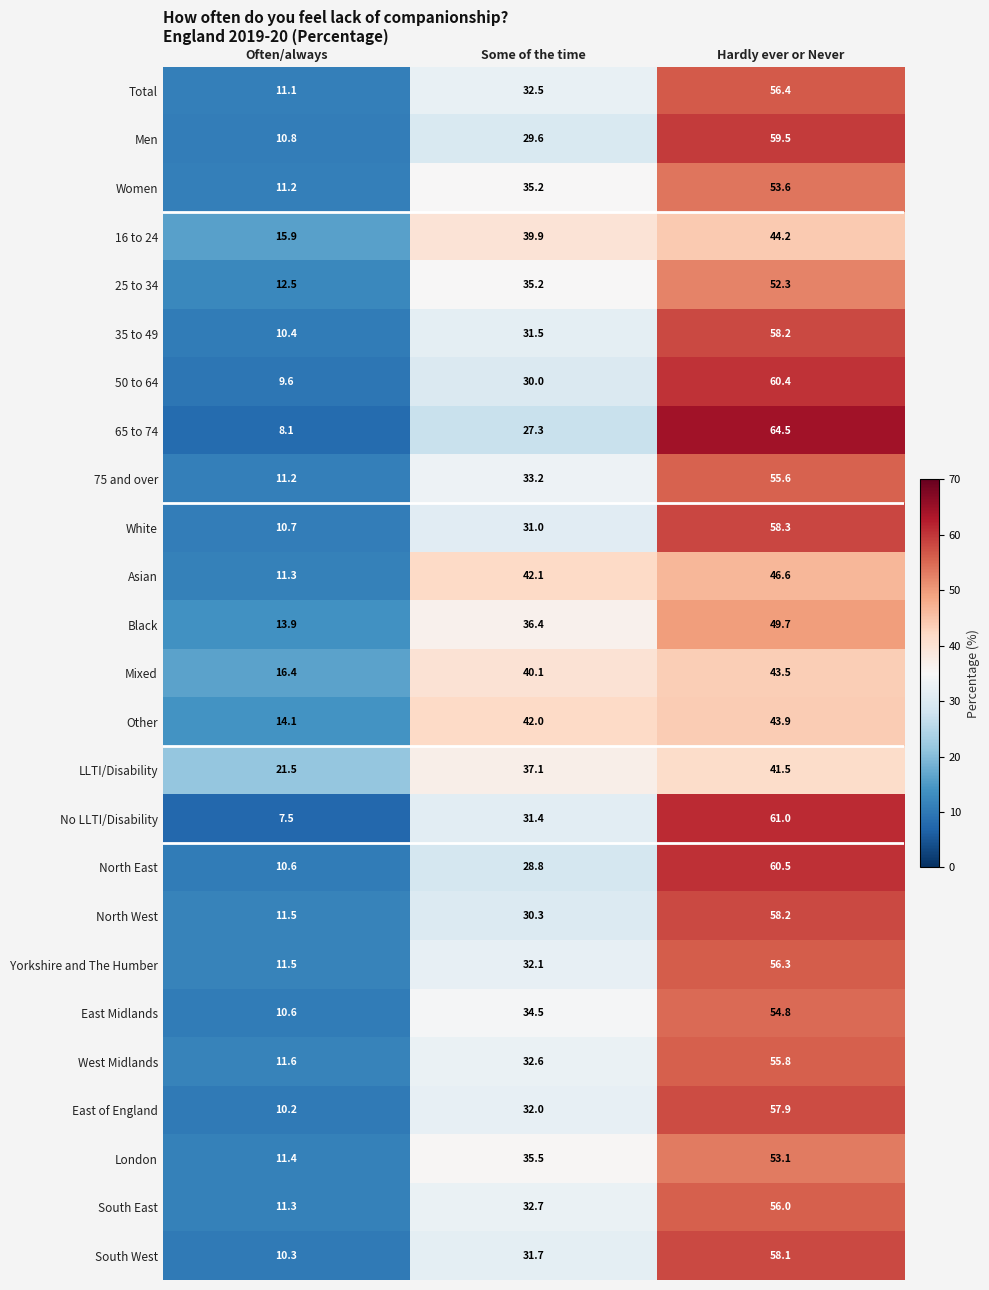

Rank the categories by Total value from highest to lowest.

Hardly ever or Never, Some of the time, Often/always